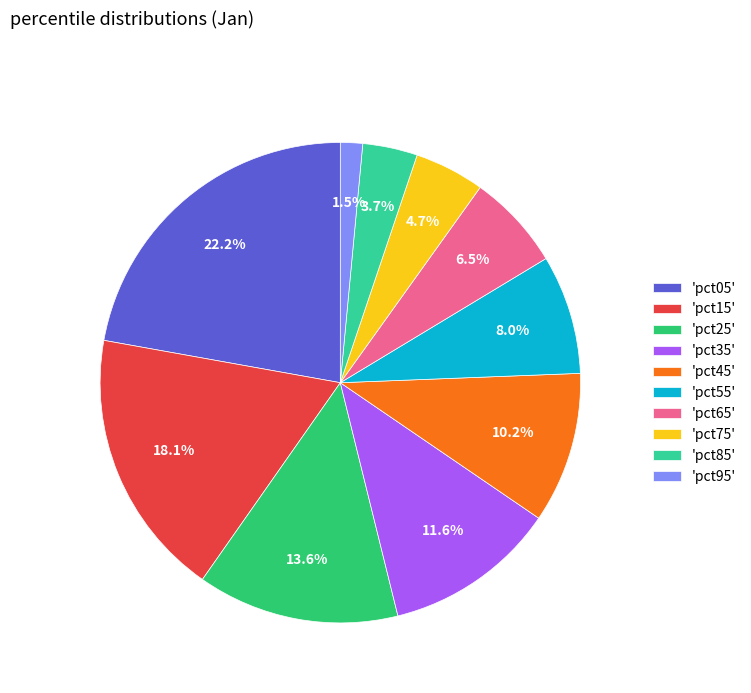

How many segments does this pie chart have?

10